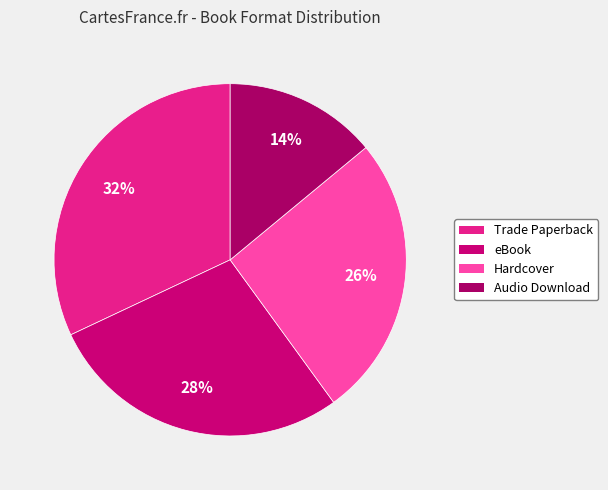

Is the sum of Trade Paperback and Hardcover greater than half?

Yes